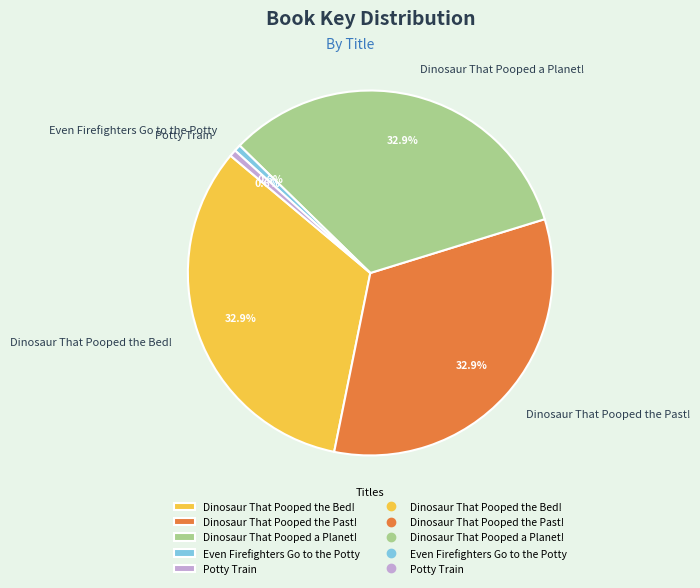

Is it true that Even Firefighters Go to the Potty is 1% of the pie?

True